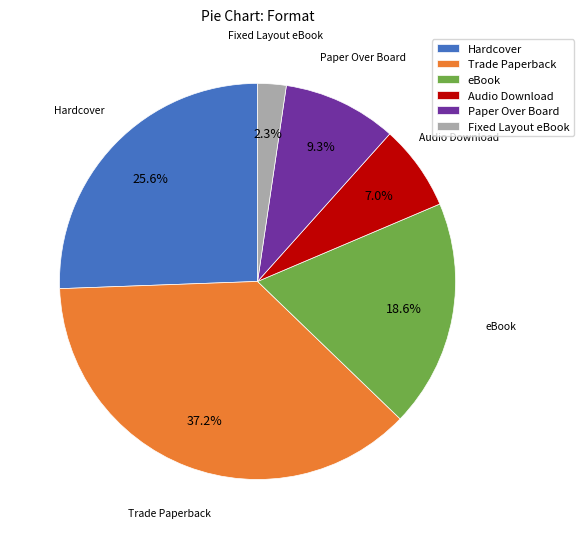

Which has a higher value, Fixed Layout eBook or eBook?

eBook